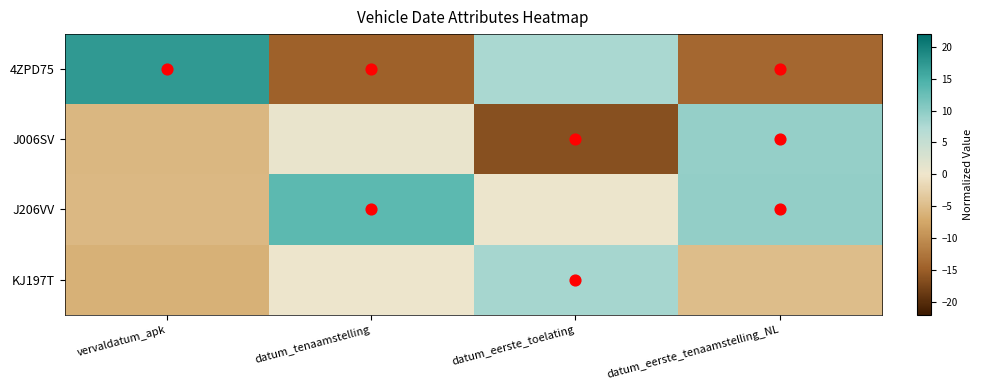

Which series has the largest total across all categories?

J206VV